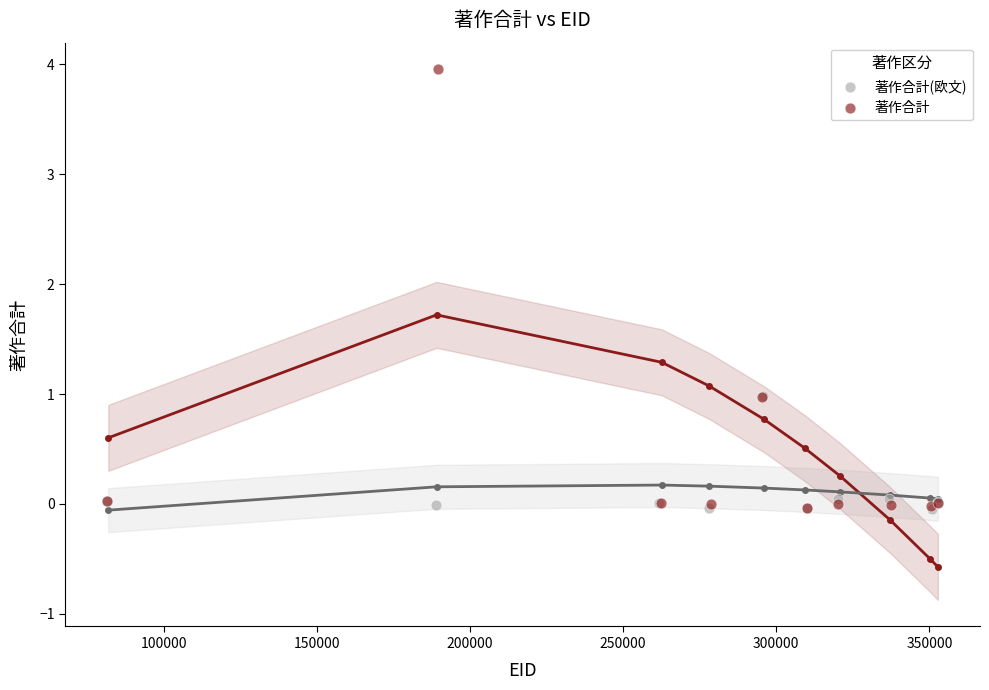

Which series reaches the maximum Y coordinate?

著作合計